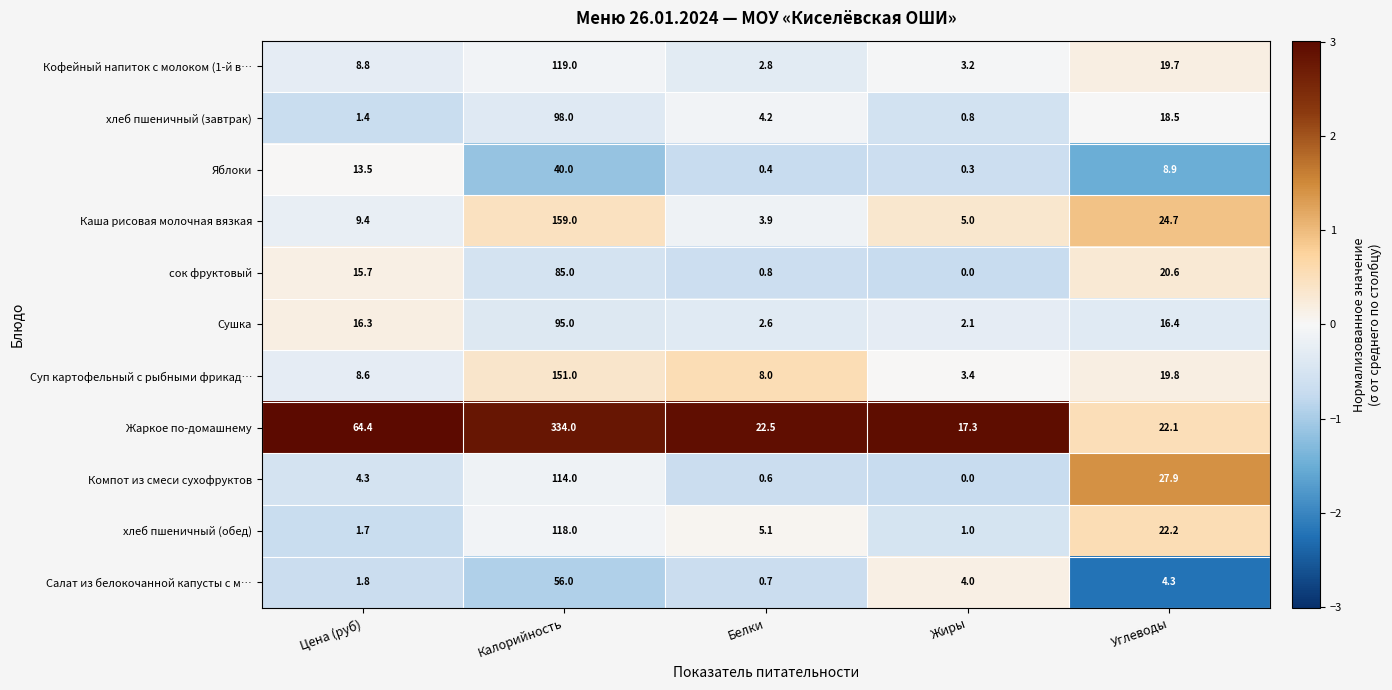

Is the value of хлеб пшеничный (обед) at Углеводы greater than the value of сок фруктовый at Белки?

Yes